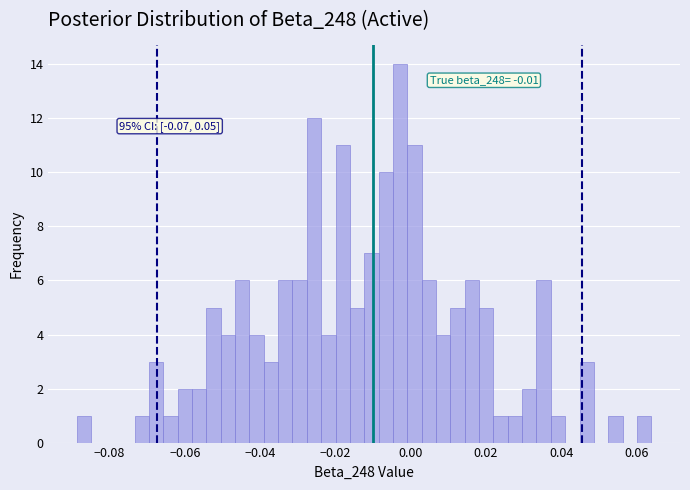

Around what value on the x-axis is the tallest bar? Give the approximate position of its centre, as read against the axis.

-0.002